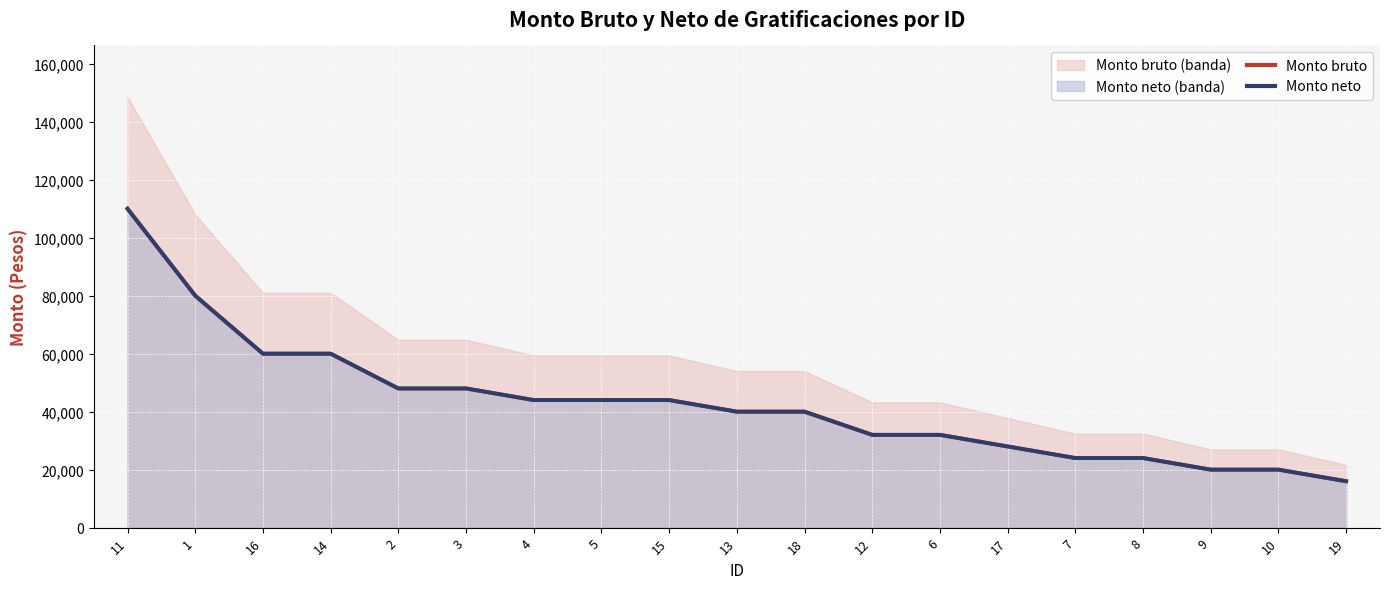

What position from the left is 1?

2